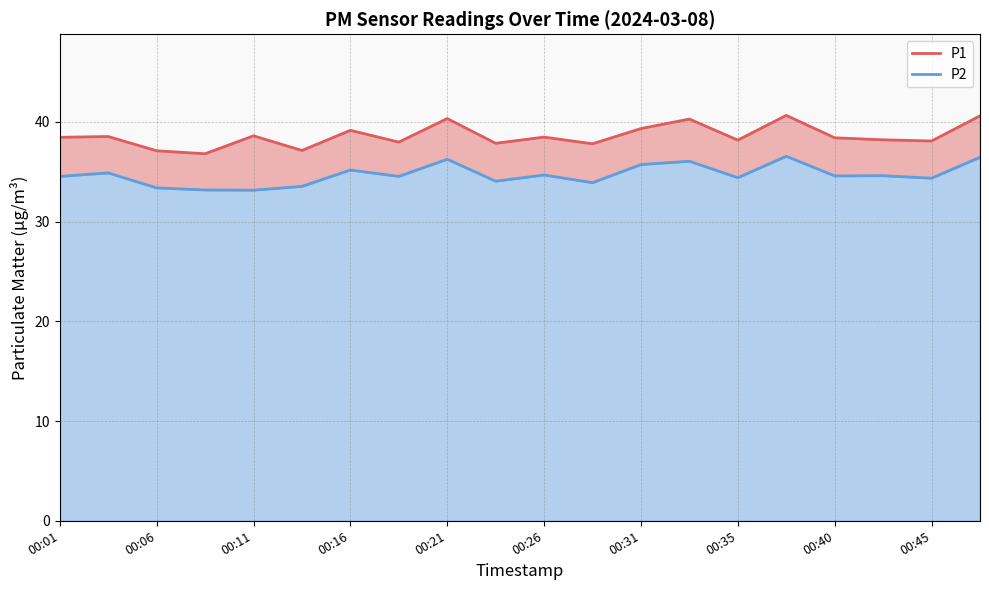

What are all the series names shown in the legend?

P1, P2